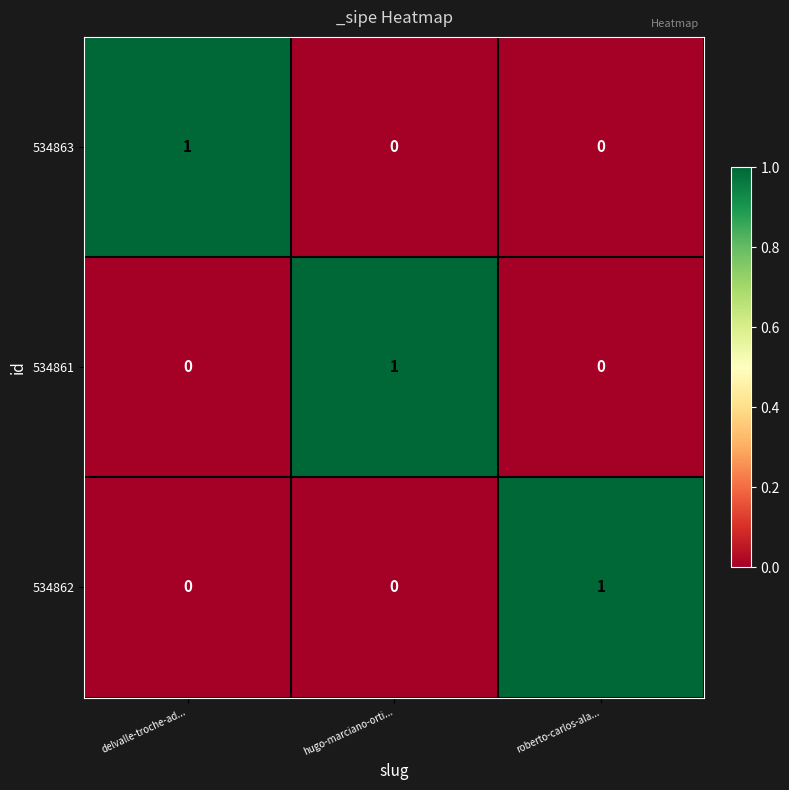

The value of 534861 at hugo-marciano-orti... is 2. True or false?

False